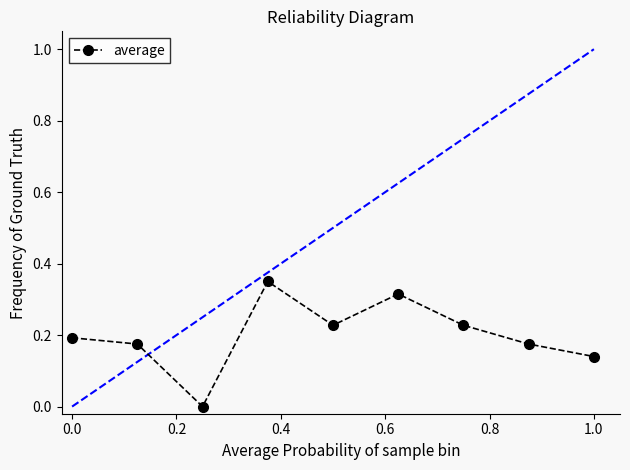

What is the sum of all values?

1.8